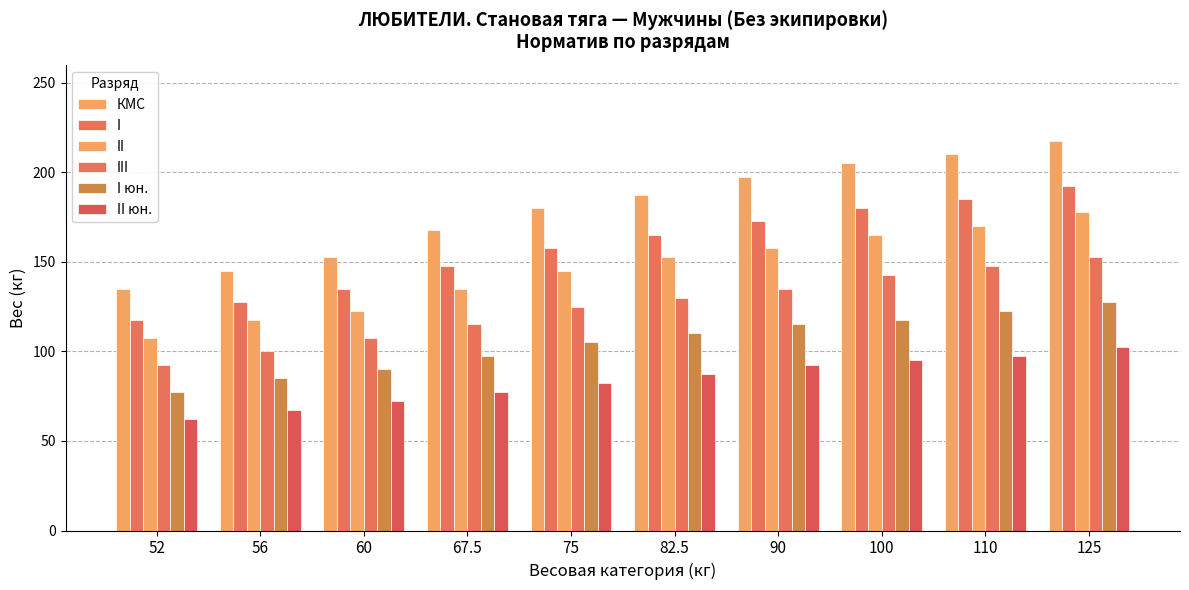

How many groups of bars are there?

10